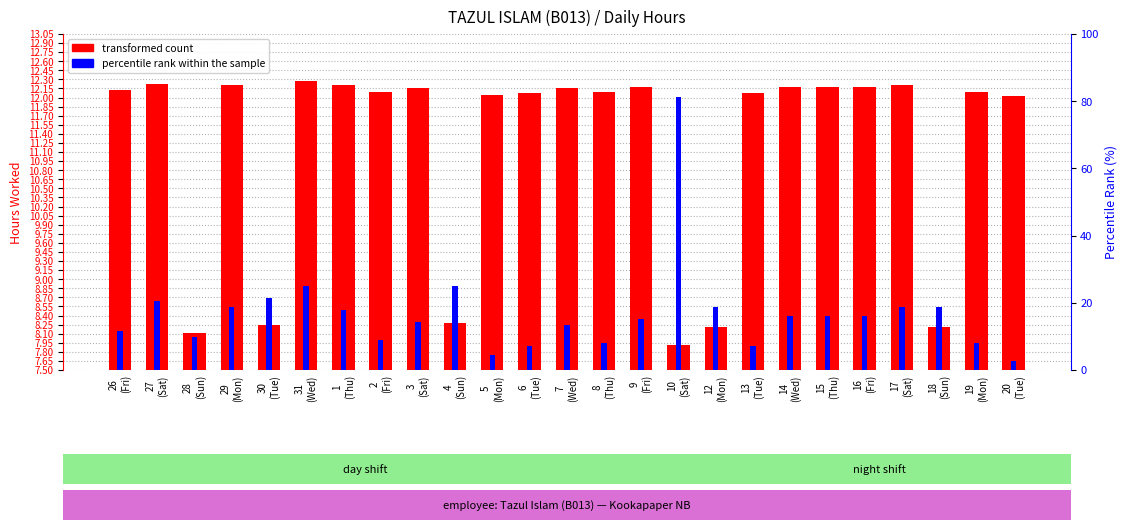

List the labels in order of transformed count value, smallest first.

10
(Sat), 28
(Sun), 12
(Mon), 18
(Sun), 30
(Tue), 4
(Sun), 20
(Tue), 5
(Mon), 6
(Tue), 13
(Tue), 8
(Thu), 19
(Mon), 2
(Fri), 26
(Fri), 7
(Wed), 3
(Sat), 9
(Fri), 14
(Wed), 15
(Thu), 16
(Fri), 1
(Thu), 29
(Mon), 17
(Sat), 27
(Sat), 31
(Wed)